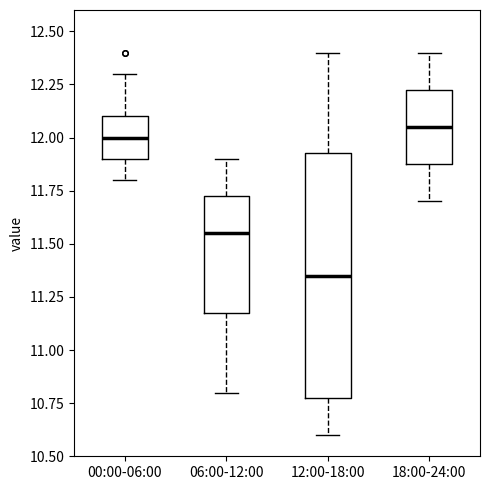

Which box is the tallest, from its lower edge to its upper edge?

12:00-18:00